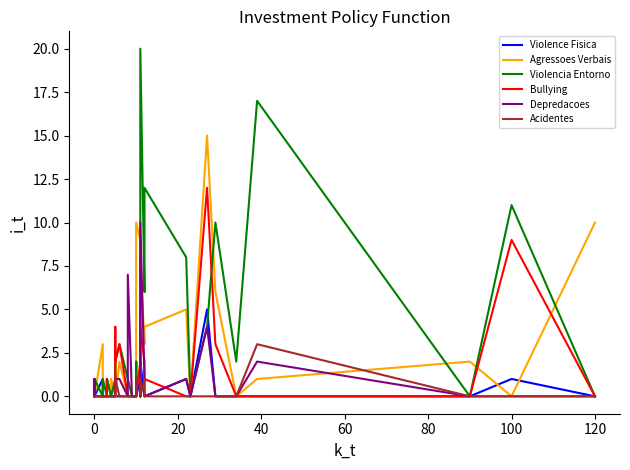

True or false: Depredacoes and Acidentes intersect in this chart.

False